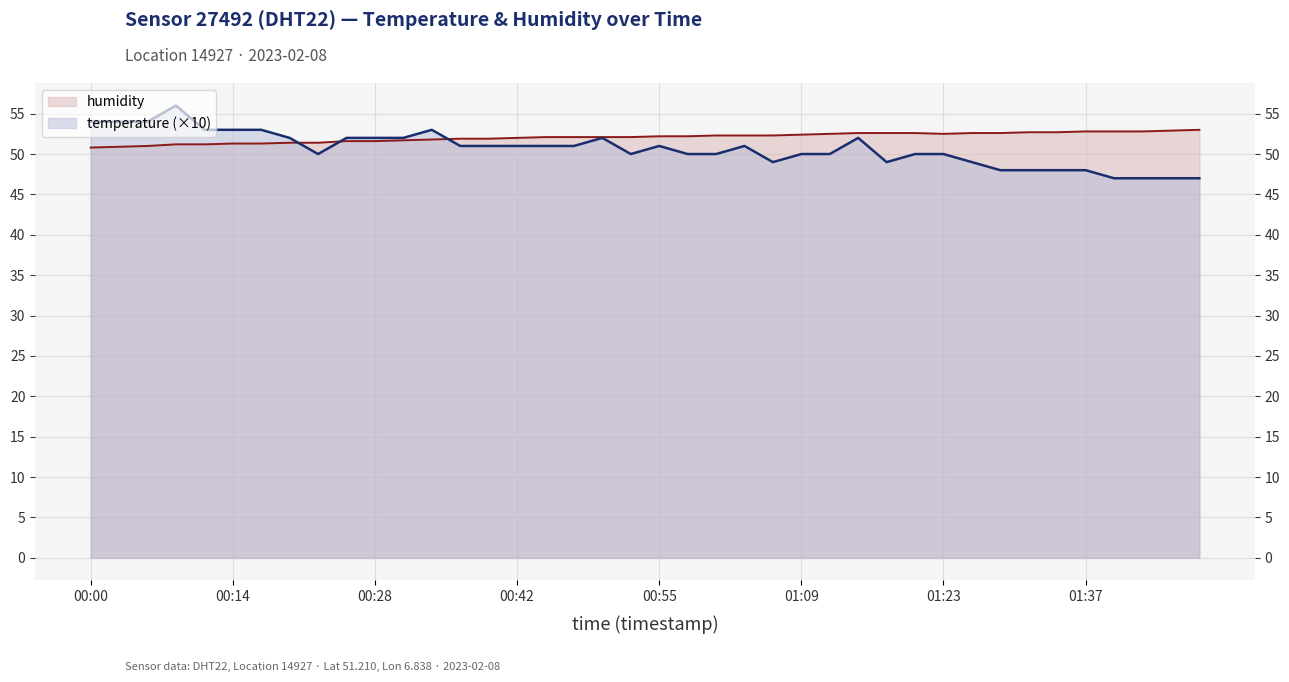

At how many categories does at least one series exceed 55?

1